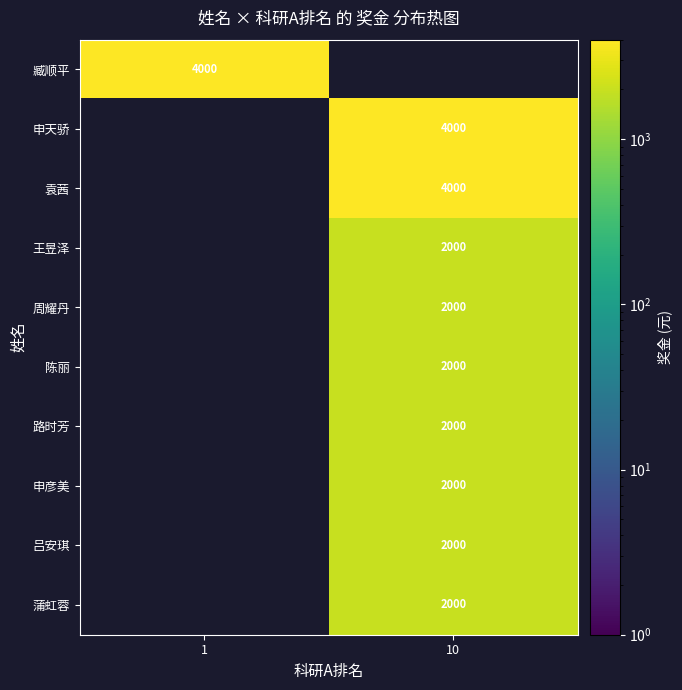

The 袁茜 series shows 4000 at 10. True or false?

True